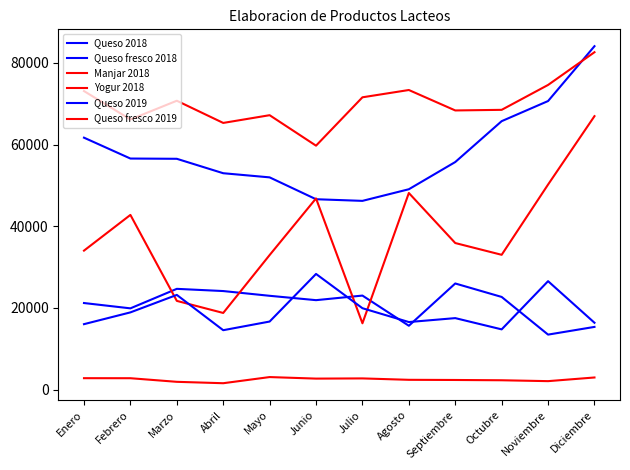

Where is Queso fresco 2018 nearest to the value 65164?

Octubre